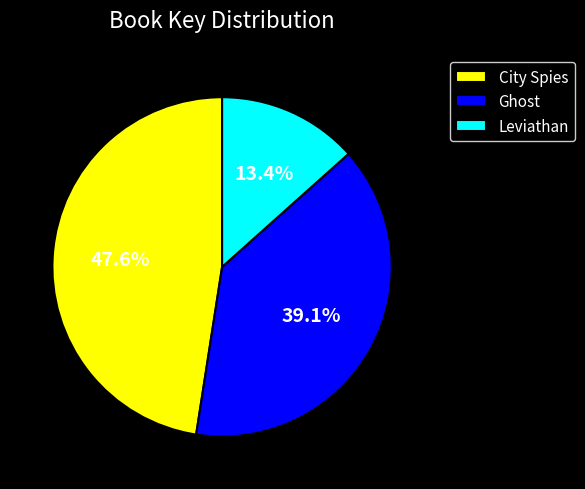

To the nearest percent, what portion does City Spies represent?

48%